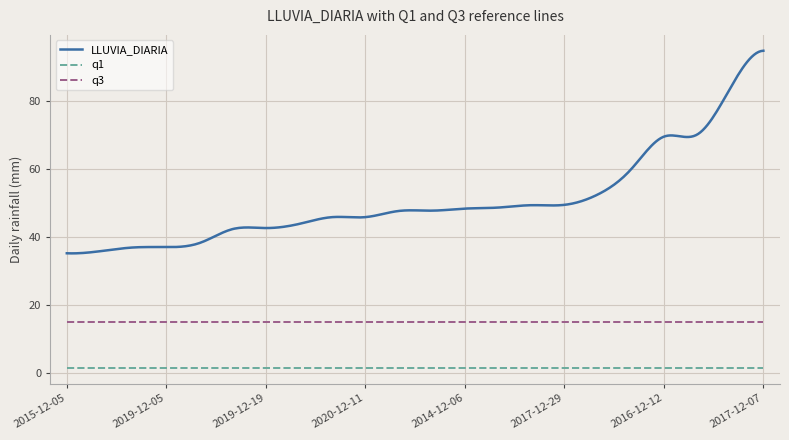

Which series has the largest range (max minus min)?

LLUVIA_DIARIA